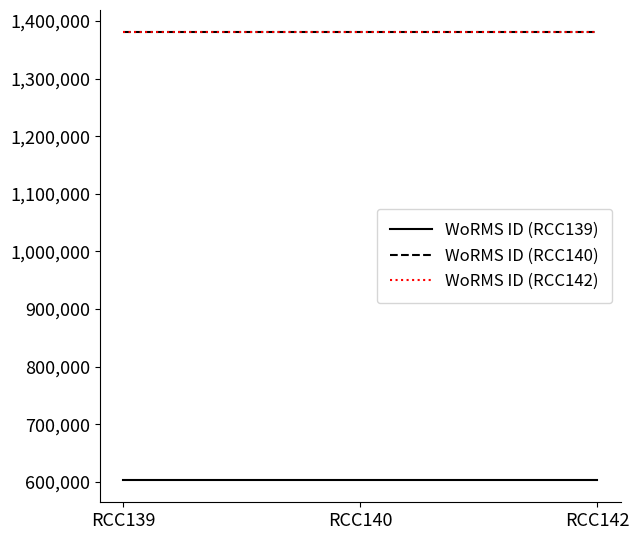

Is this an area chart (filled region under the line)?

No